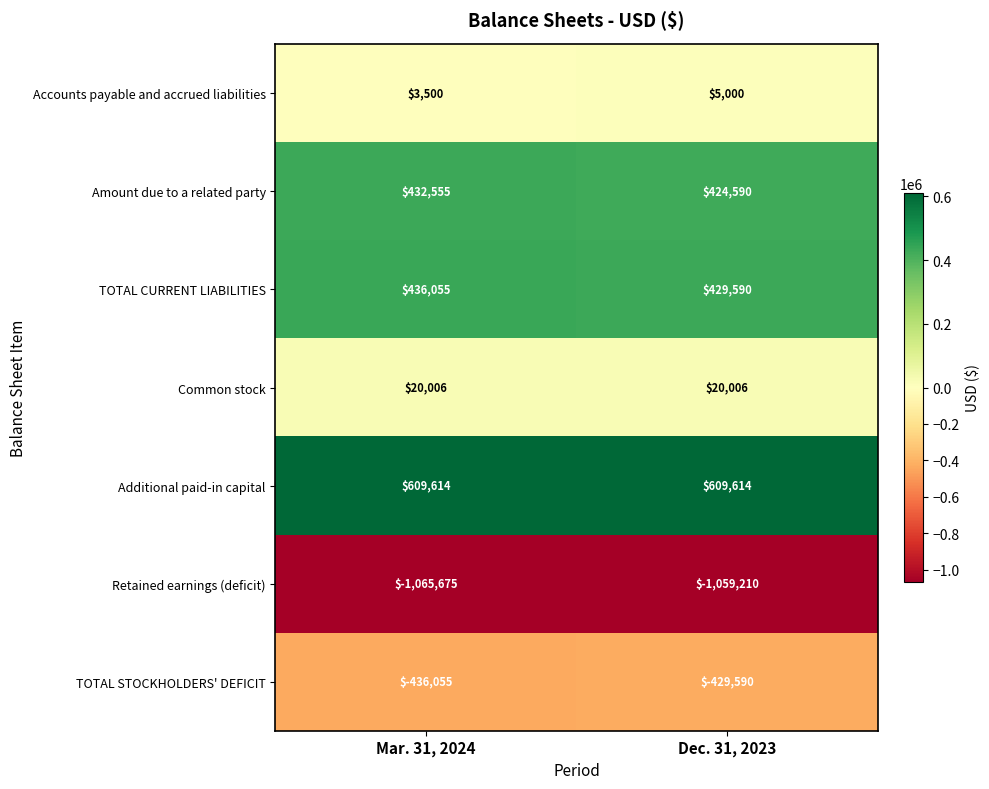

Which series has the widest spread of values?

Amount due to a related party